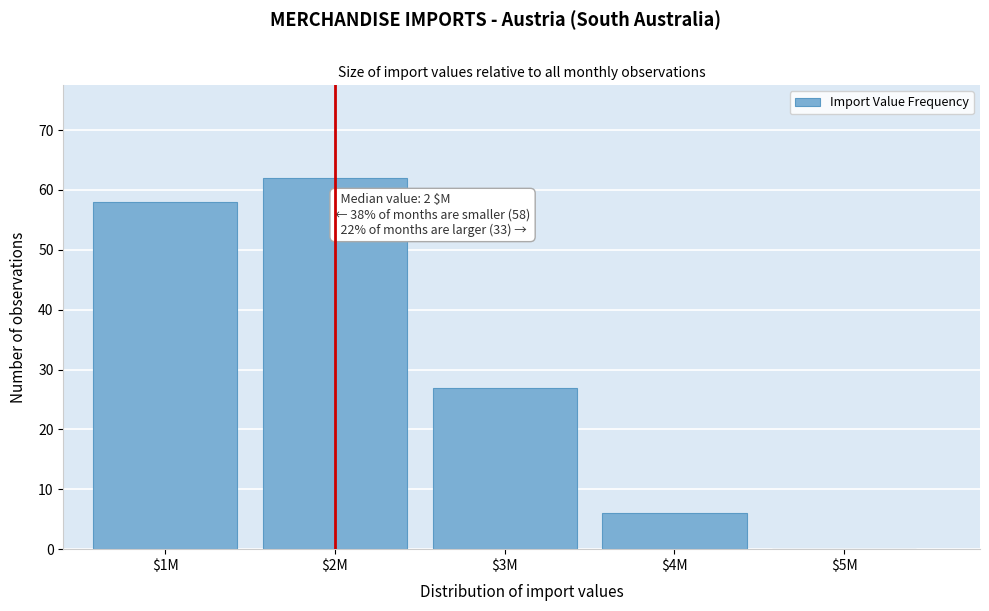

At which label is the value closest to 31?

$3M